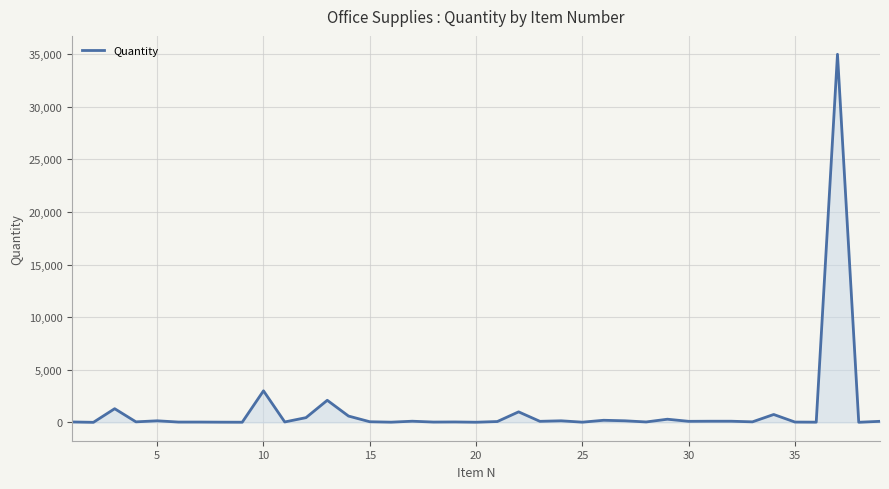

What is the difference between the maximum and second lowest values?

34990